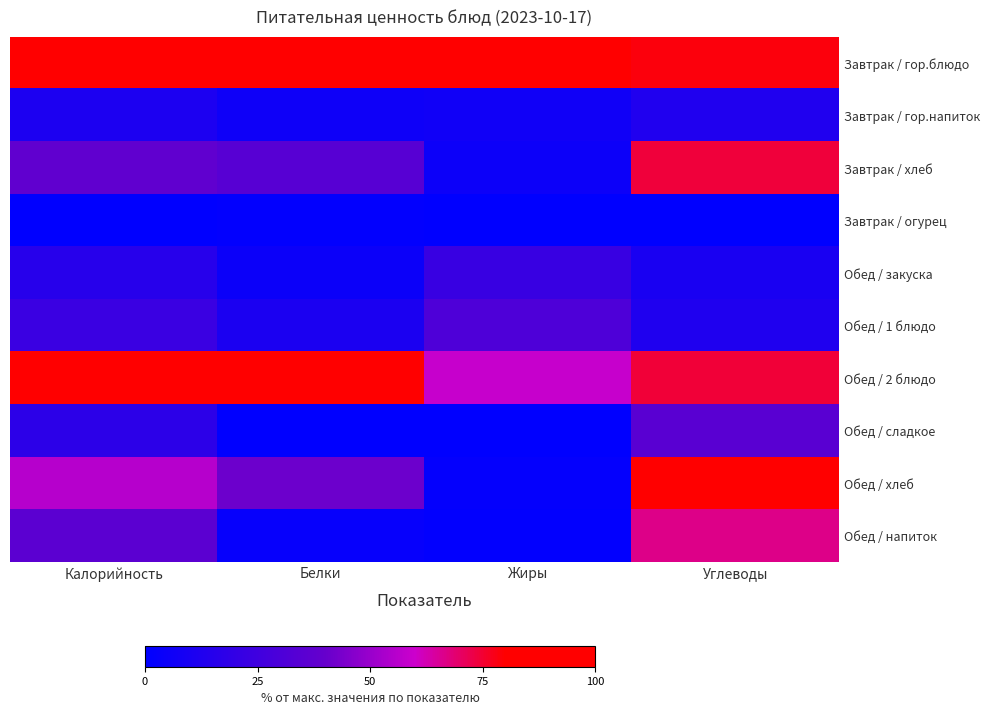

At how many categories does at least one series exceed 5?

4